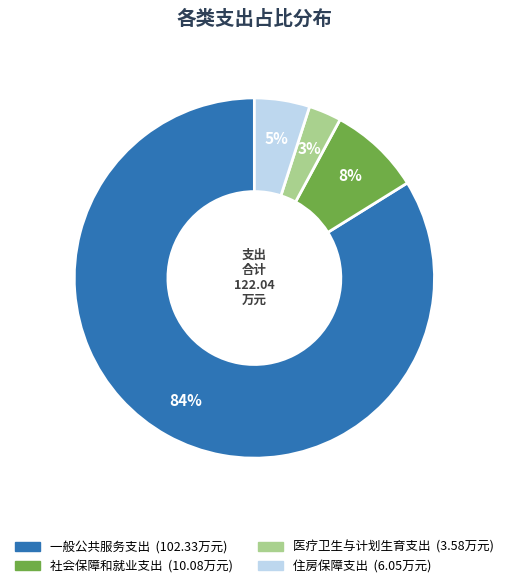

What is the majority slice?

一般公共服务支出